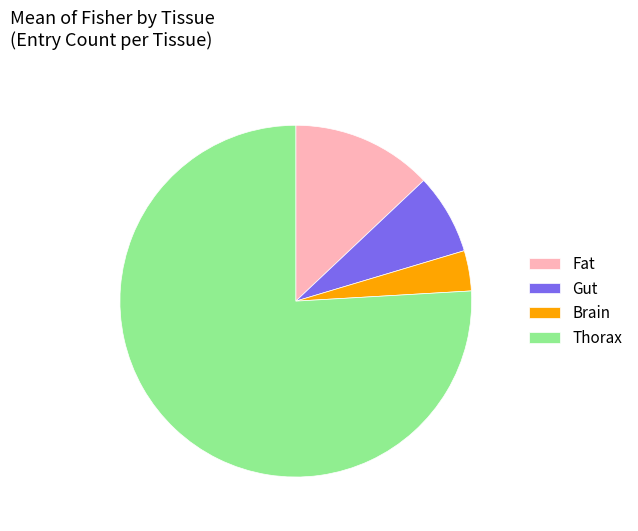

What is the ratio of the value at Brain to the value at Fat?

0.3